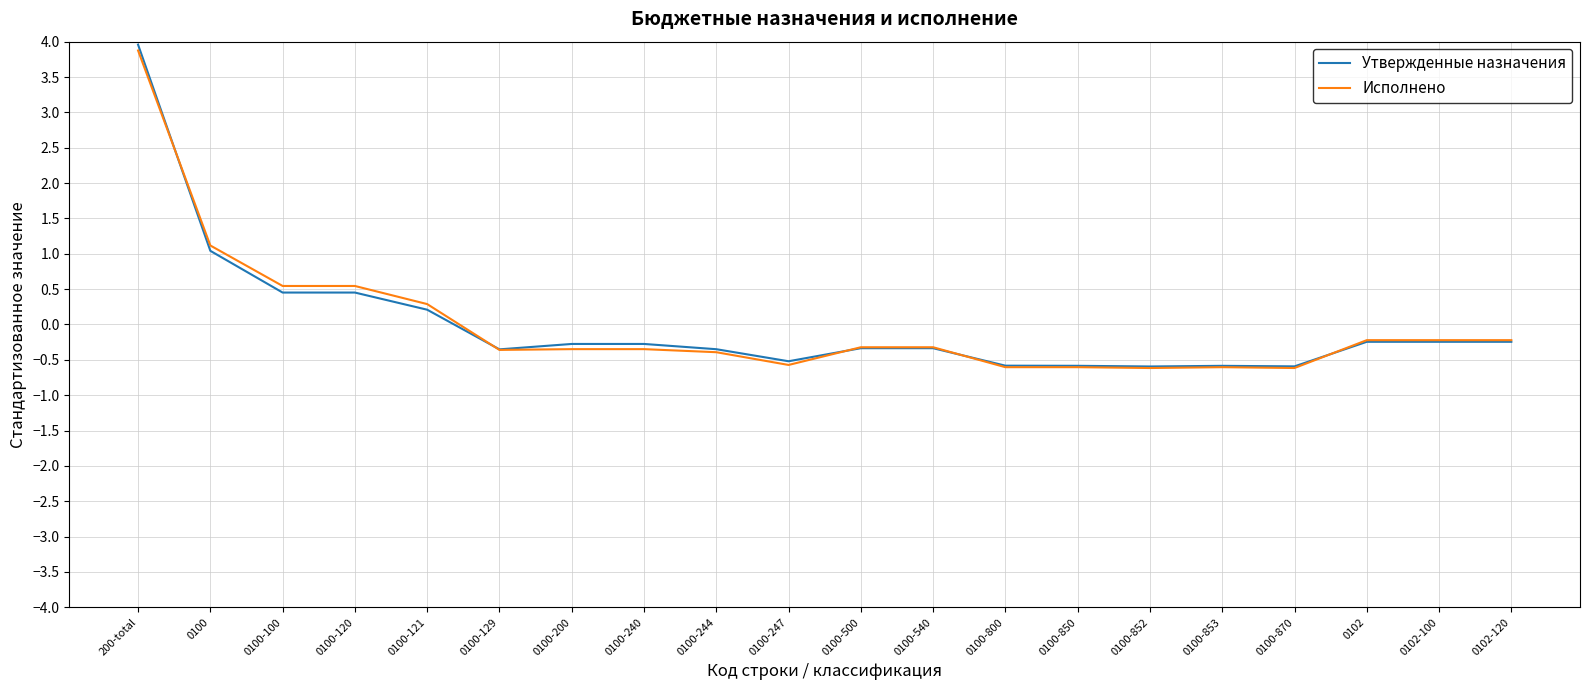

At which label is Исполнено closest to 1?

0100